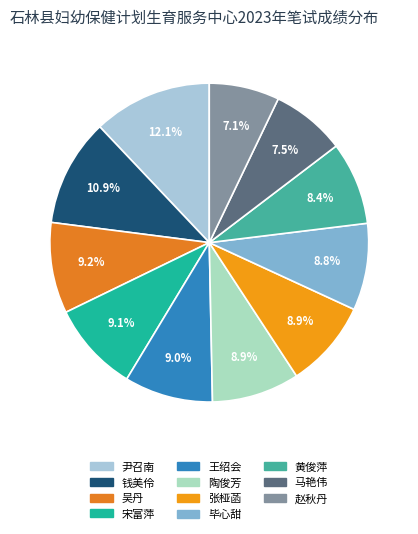

What portion of the pie excludes 王绍会?

91.0%